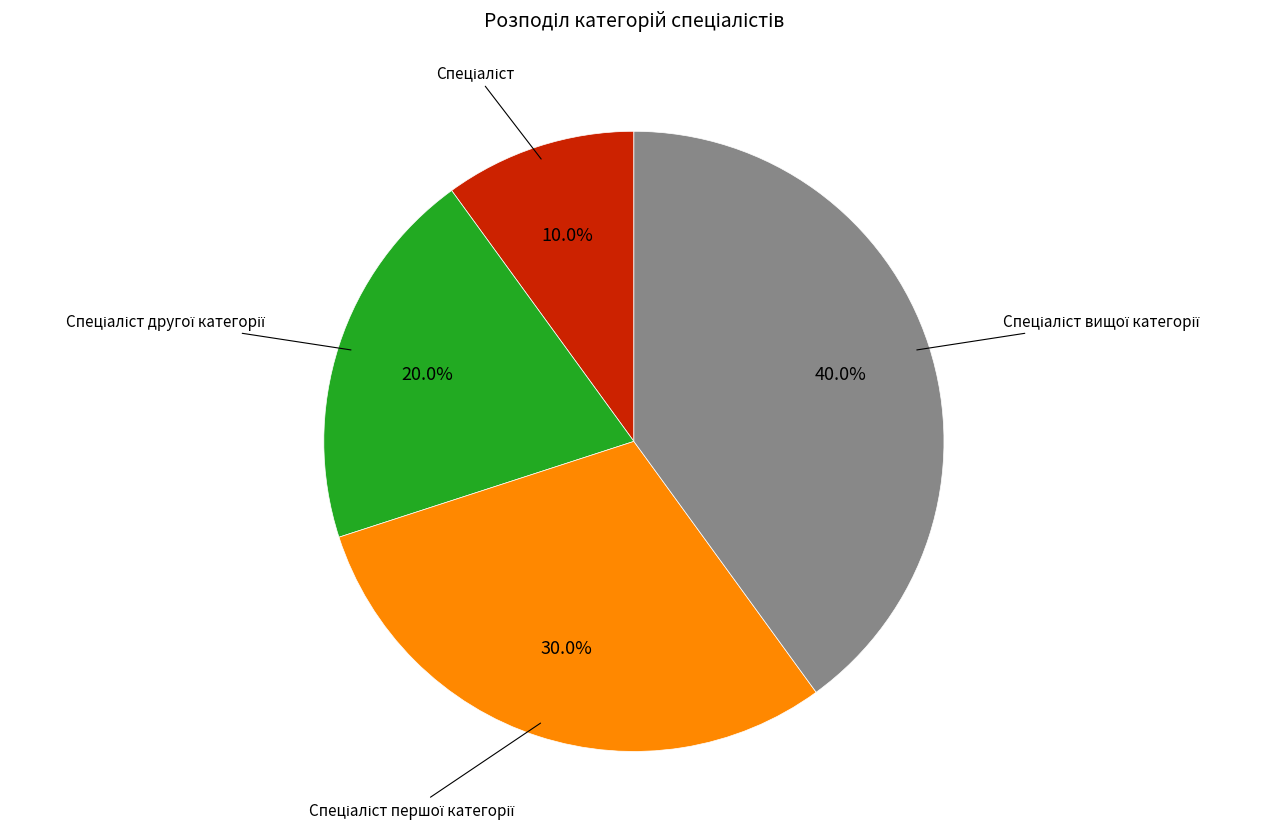

Is there a majority slice in this chart?

No